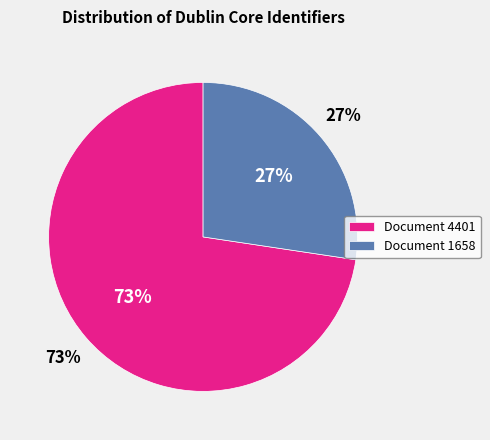

Is it true that Cloenda de la Universitat Catalana d'Estiu is 12% of the pie?

False